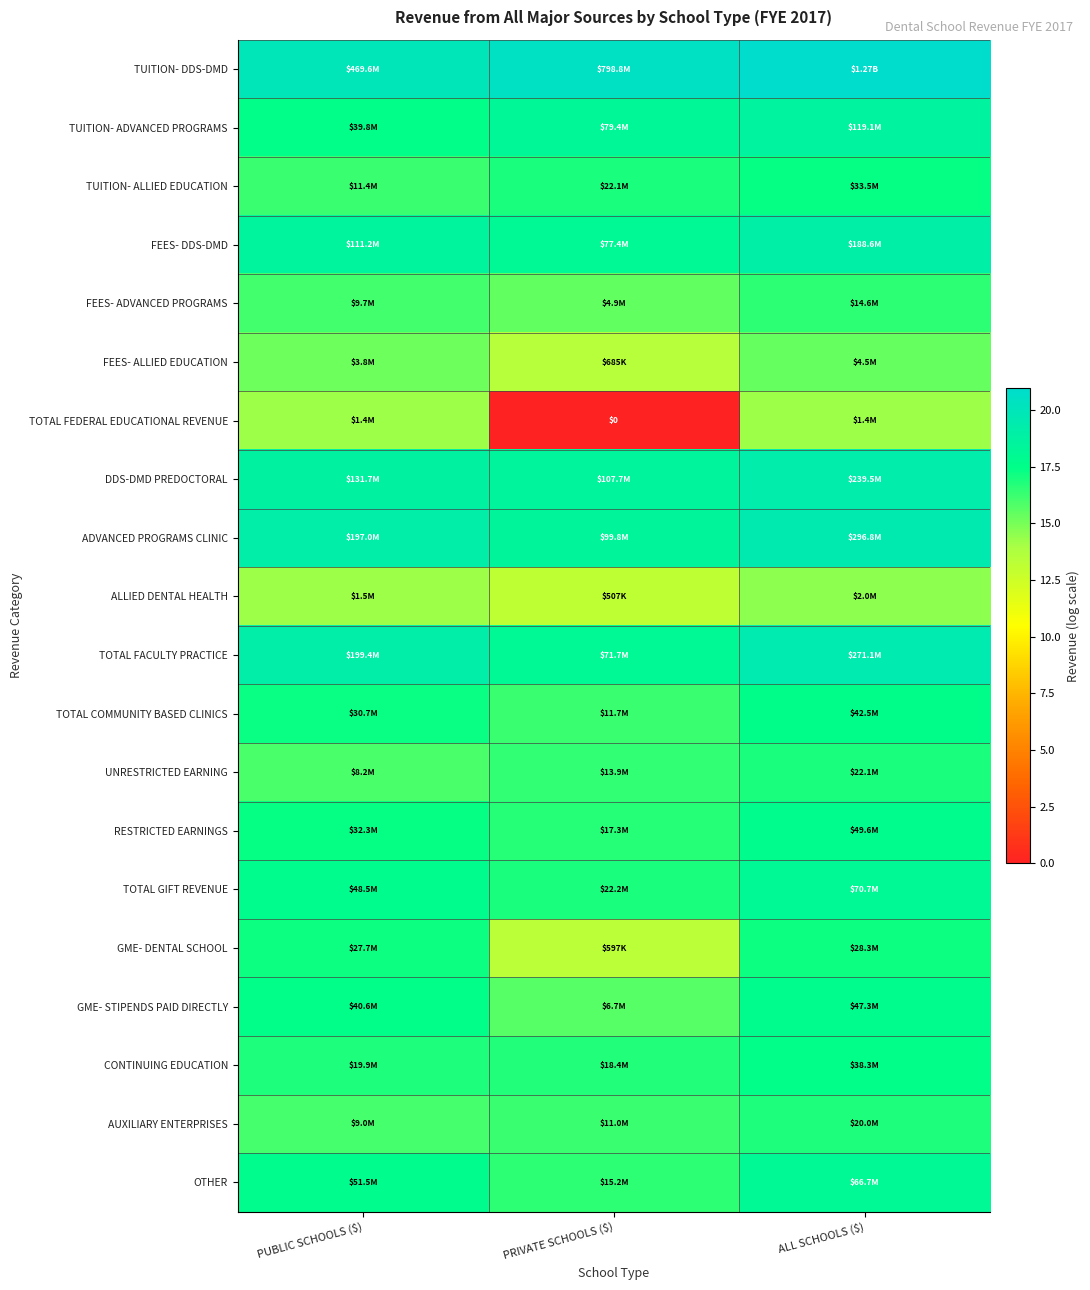

What is the spread (max minus min) of values at PUBLIC SCHOOLS ($)?

5.8